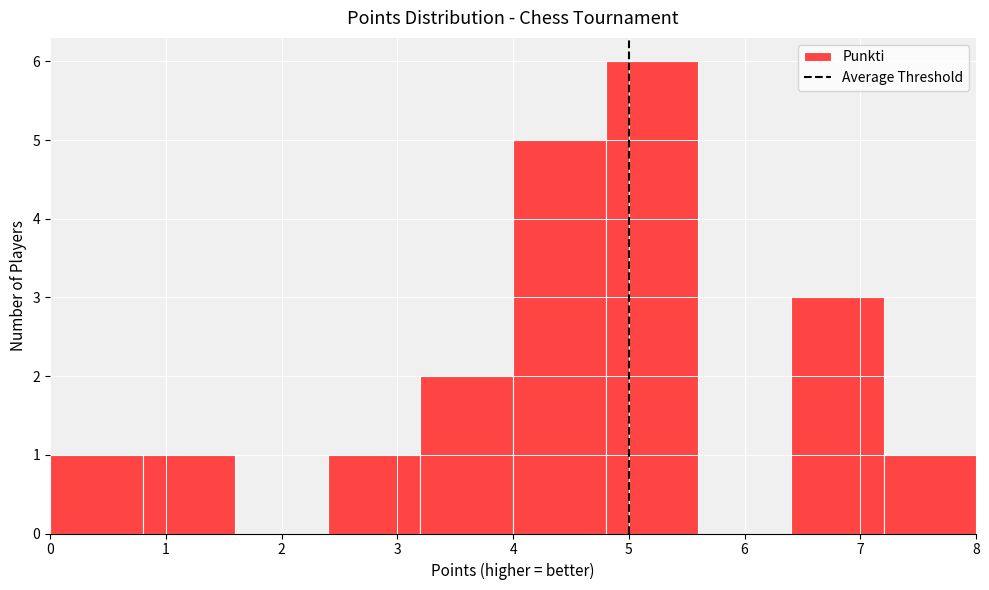

How tall is the bar that spans 4.8 to 5.6 on the x-axis? The values are not printed on the chart, so give them approximately, as read against the axis.

6